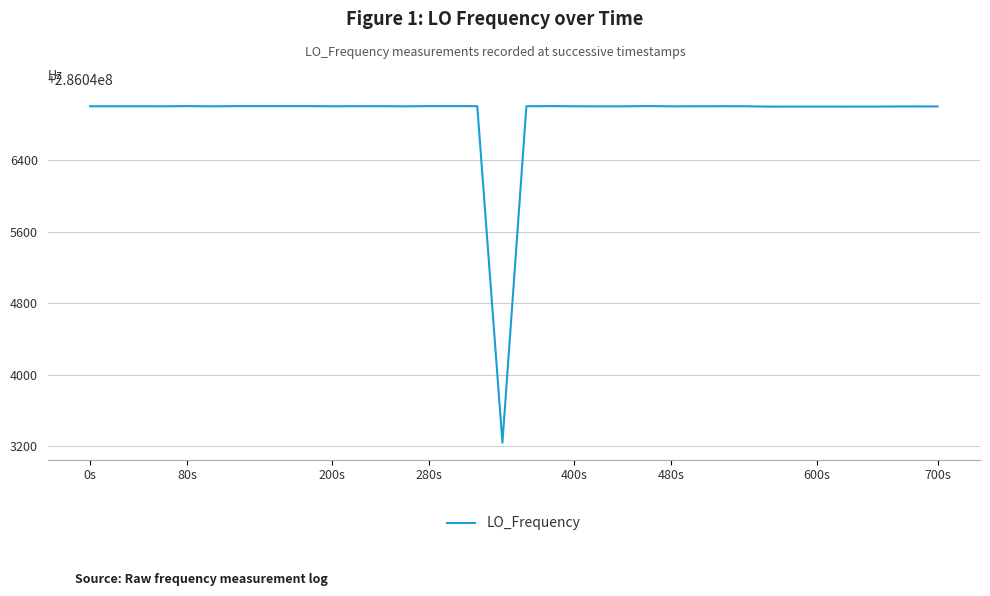

What is the difference between the maximum and minimum values?

3763.5